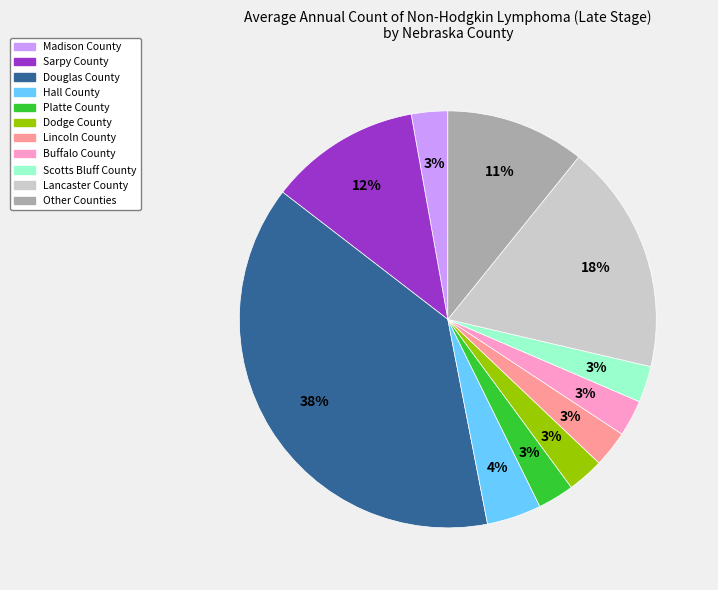

Which has a higher value, Buffalo County or Hall County?

Hall County